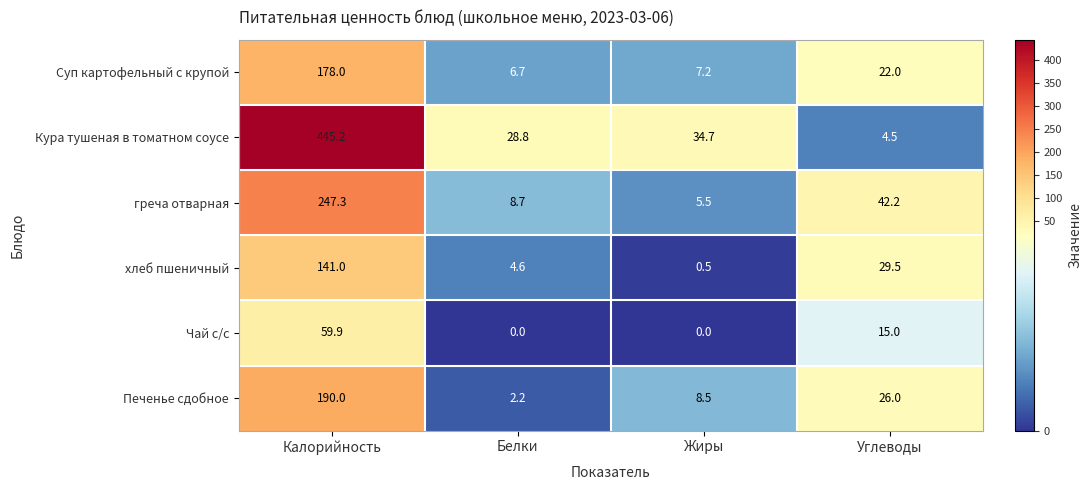

Which category has the highest value across all series?

Калорийность